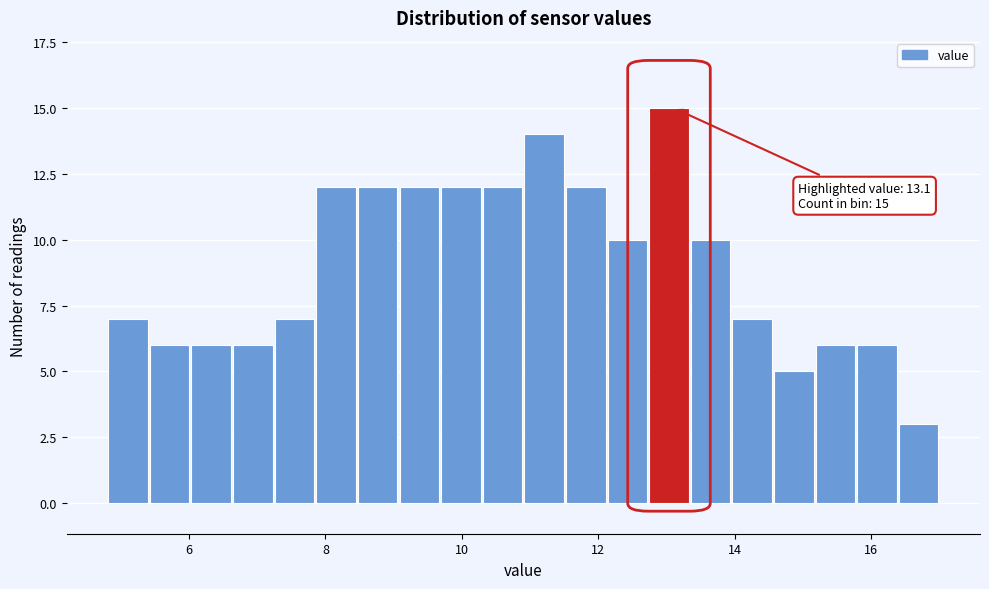

Around what value on the x-axis is the tallest bar? Give the approximate position of its centre, as read against the axis.

13.0